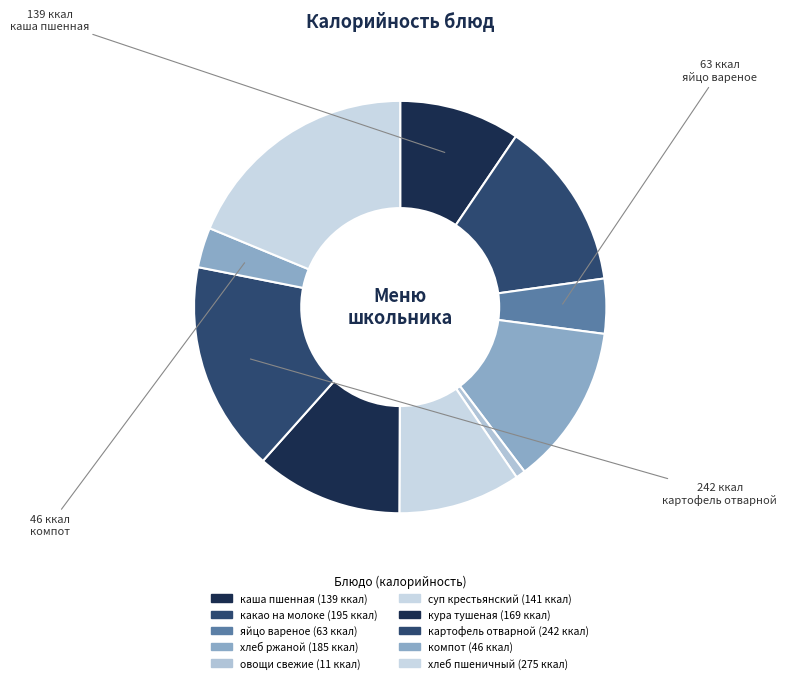

Count the number of slices in the pie.

10